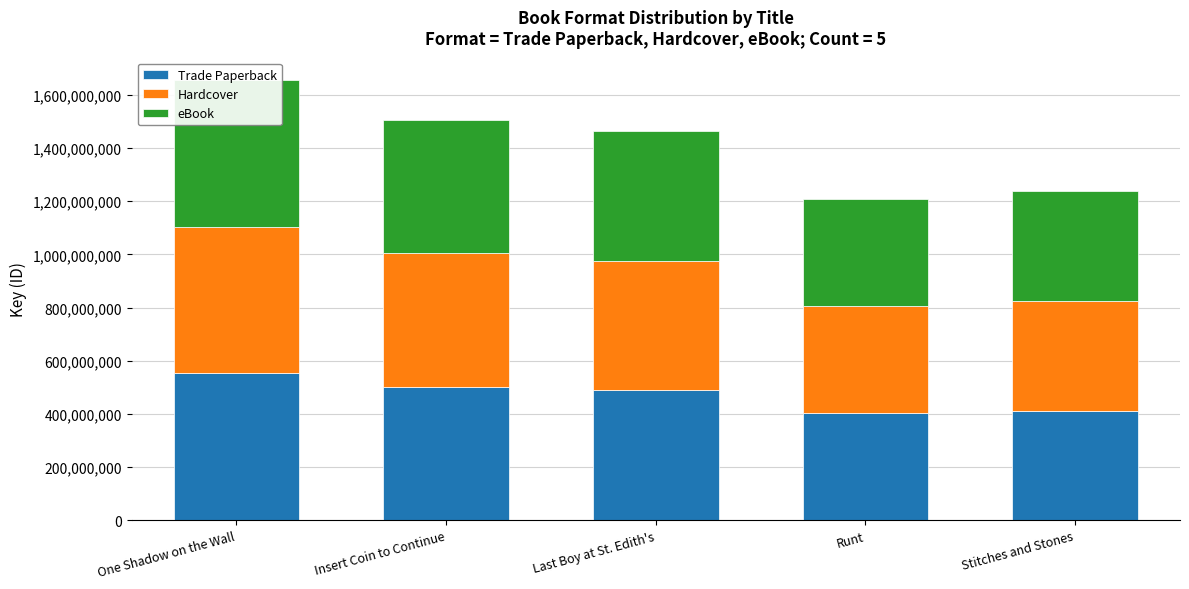

What is the value of the Trade Paperback bar at the 3rd from the left?

488175818